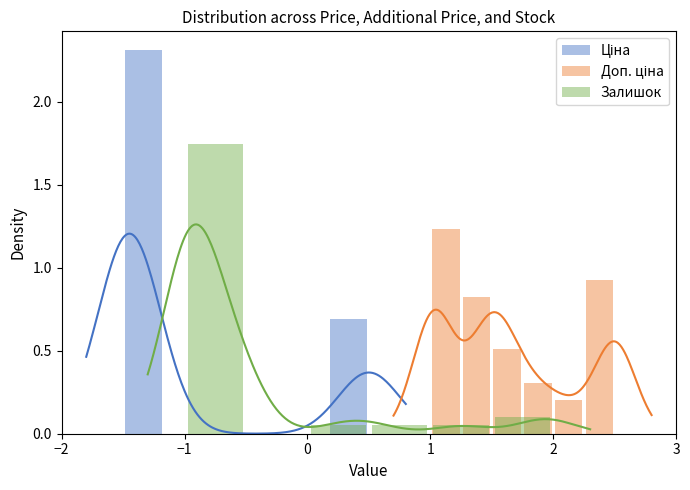

What is the difference between the second highest and second lowest values in the Доп. ціна series?

0.6